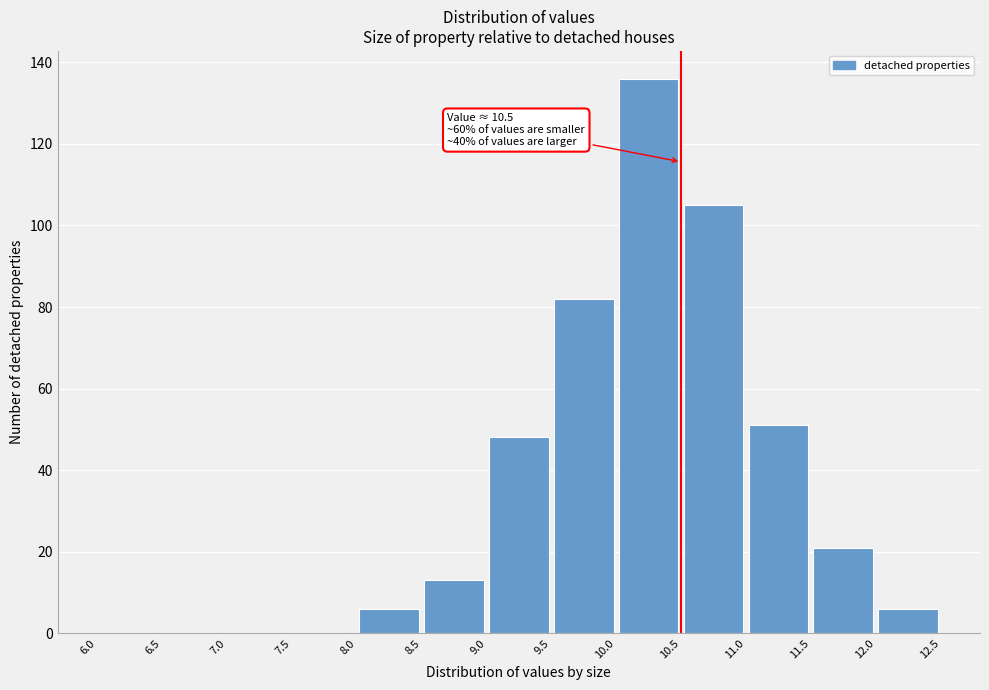

Over which range of the x-axis is the bar tallest?

10.0 to 10.5